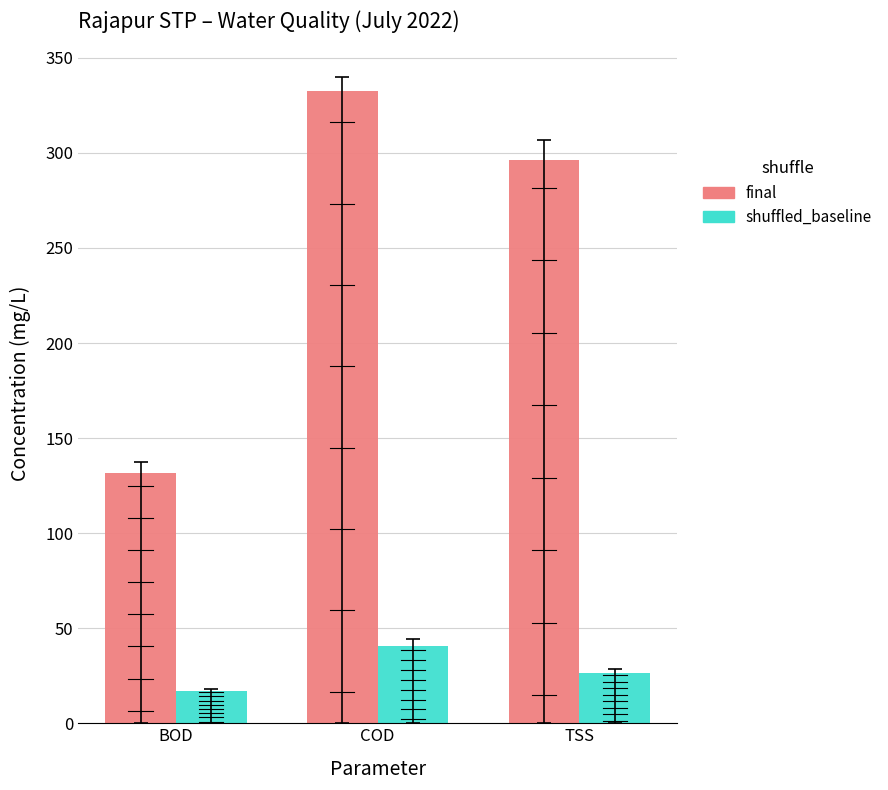

What is the label of the 3rd bar from the left?

TSS